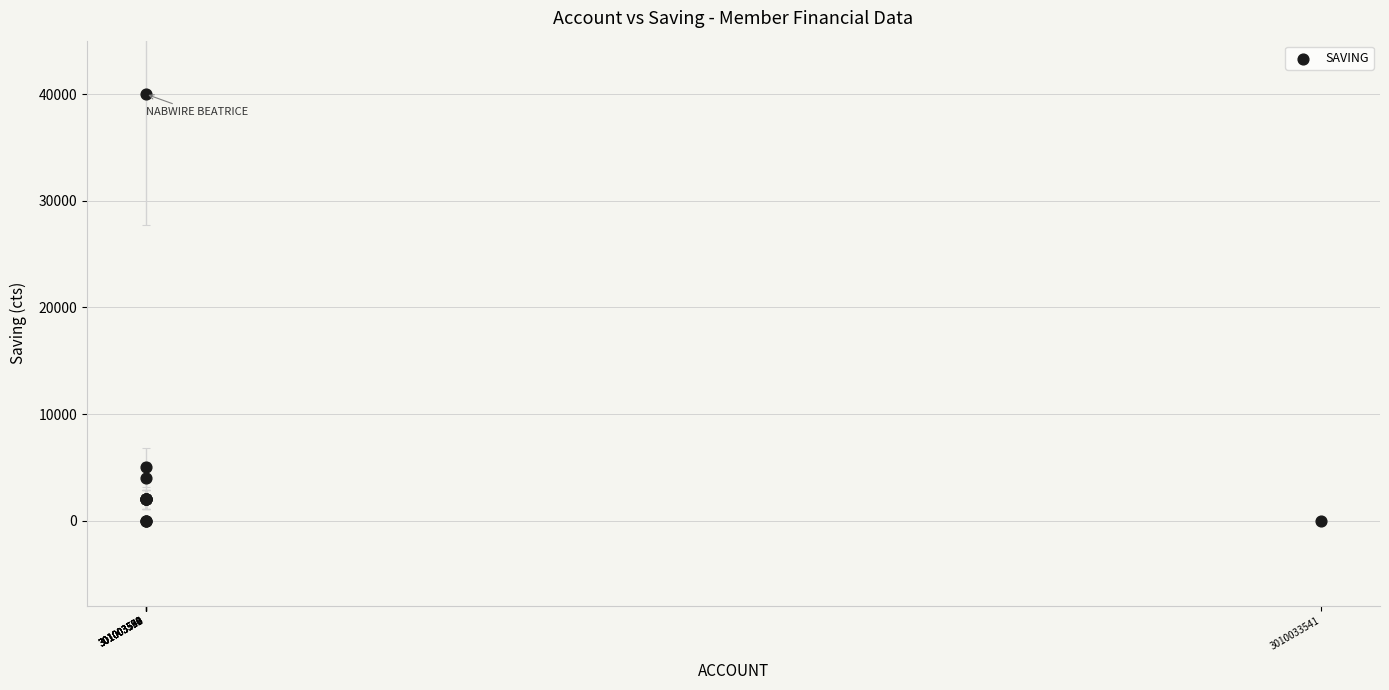

What Y value in the scatter plot is closest to 20000?

5000